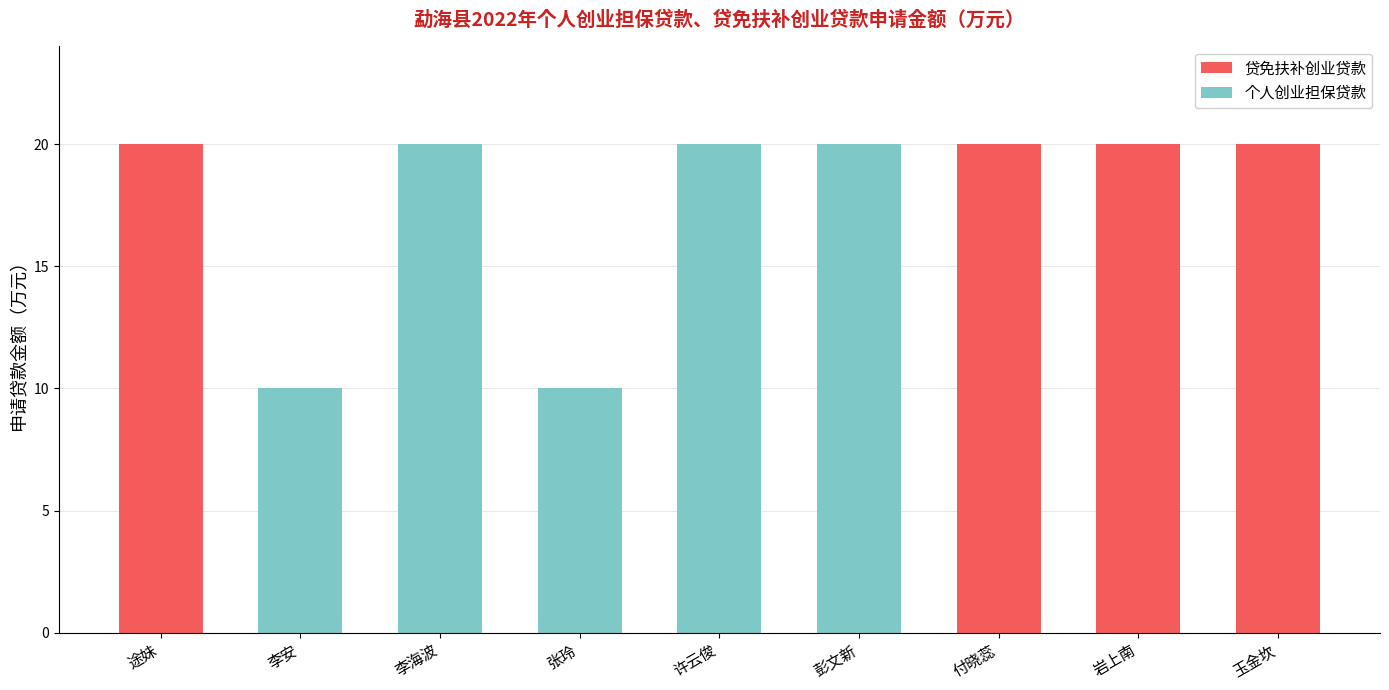

What is the sum of the 贷免扶补创业贷款 values at 付晓蕊 and 途妹?

40